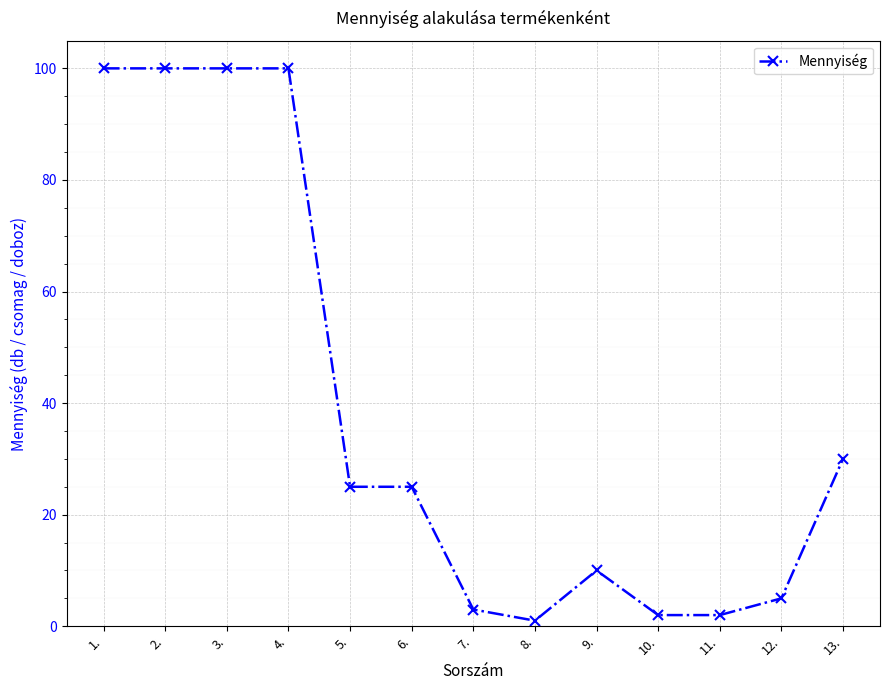

What is the sum of all values?

503